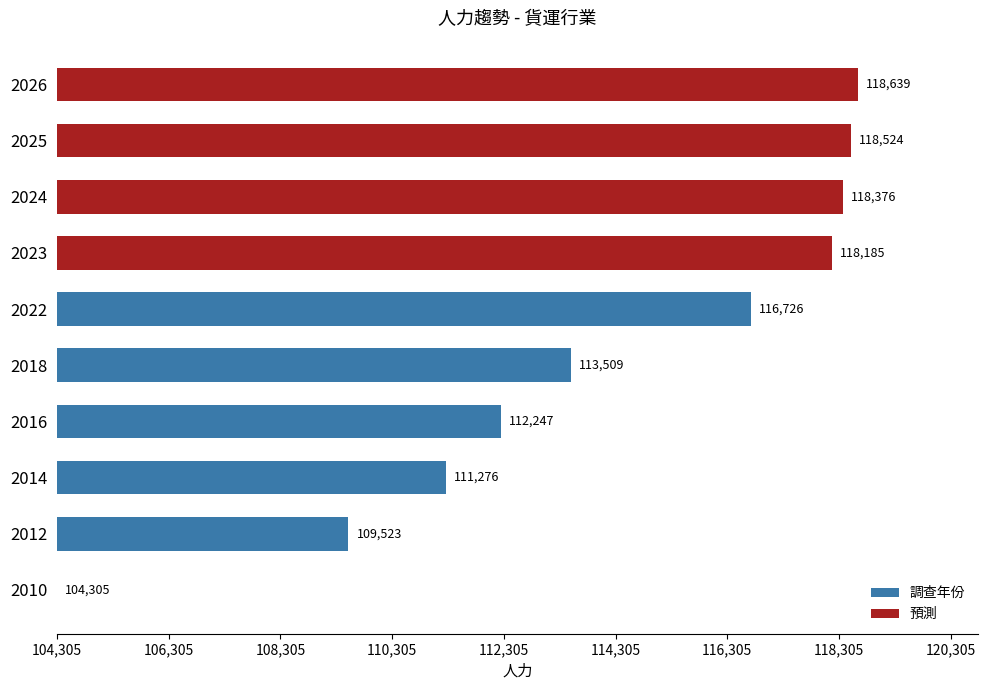

Are the bars horizontal?

Yes